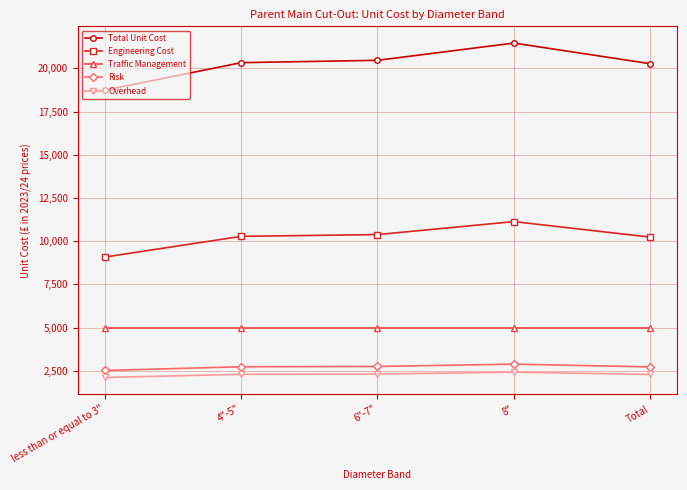

At which category is the sum across all series the highest?

8"